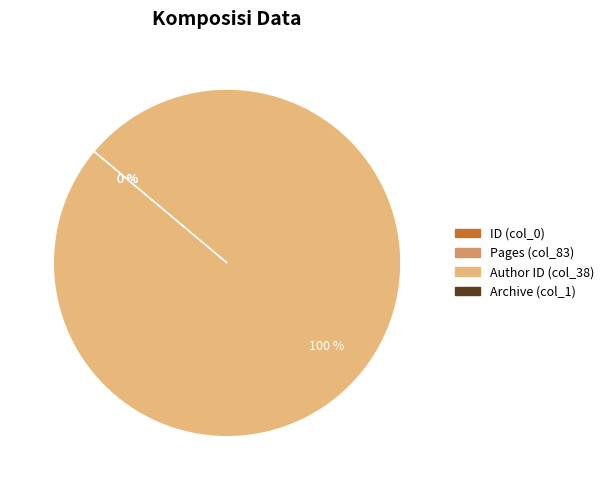

To the nearest percent, what is the difference between the largest and smallest slice percentages?

100%